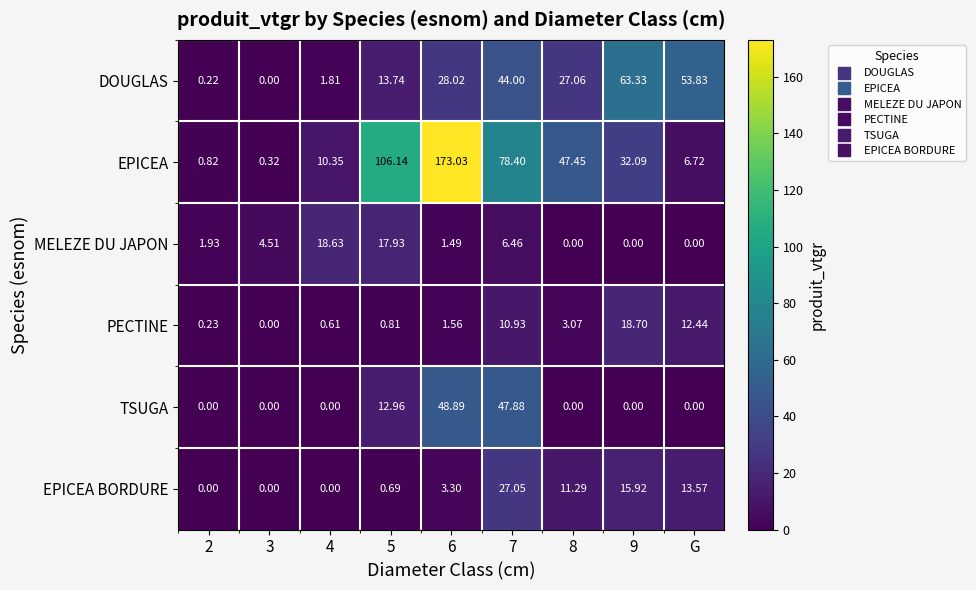

Between 3 and 6, which series saw the biggest shift?

EPICEA